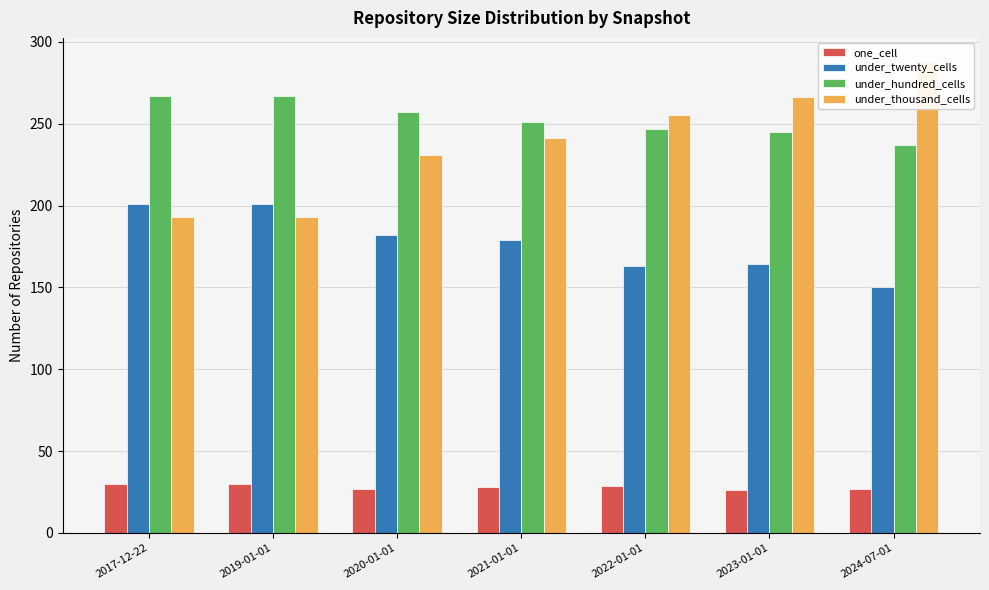

How many groups of bars are there?

7